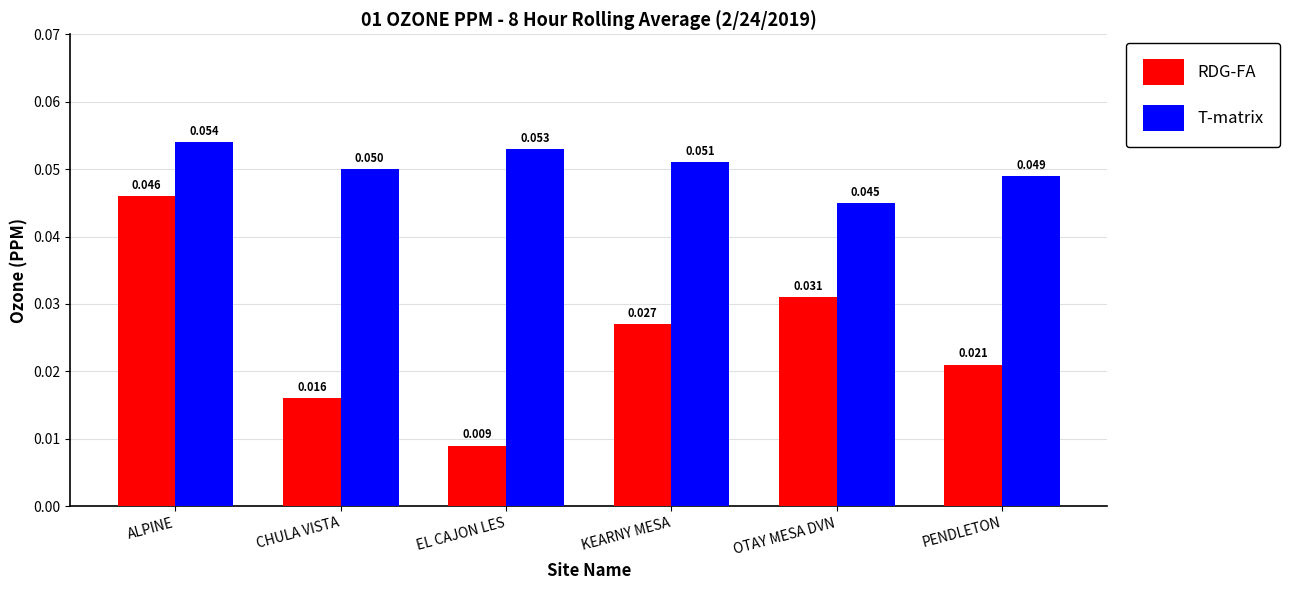

At which label does T-matrix reach its minimum?

OTAY MESA DVN